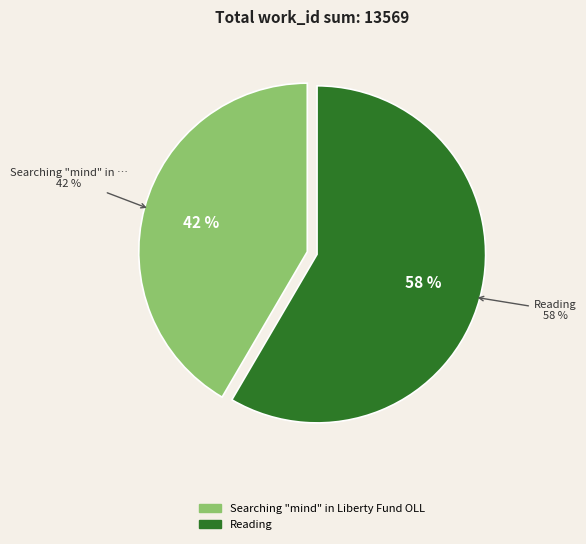

Does Searching "mind" in Liberty Fund OLL account for over 50% of the chart?

No